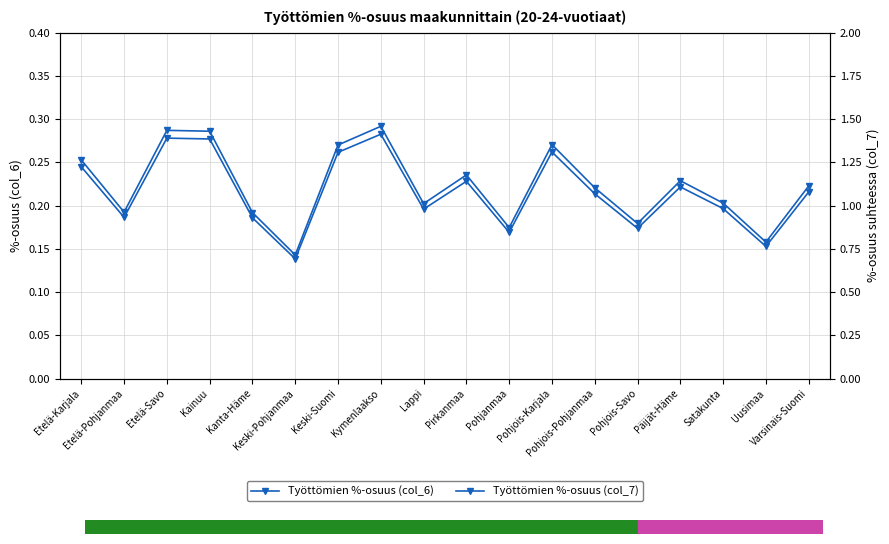

True or false: Työttömien %-osuus (col_7) has more than 0 points higher than both neighbors.

True